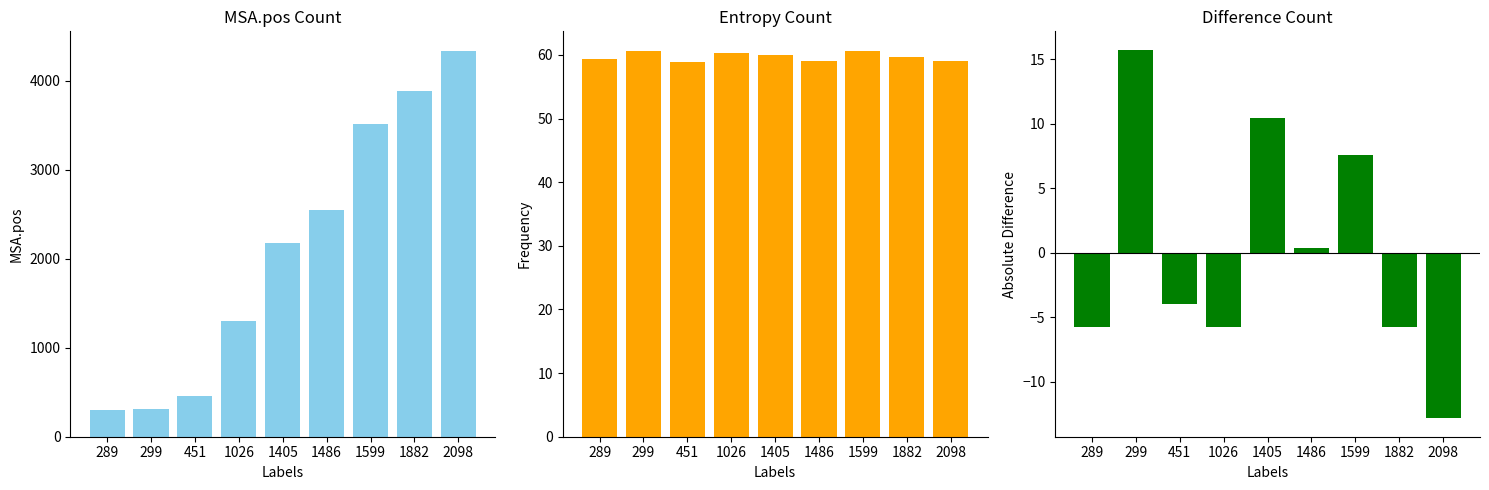

What is the total value across all series at 1486?

2607.5